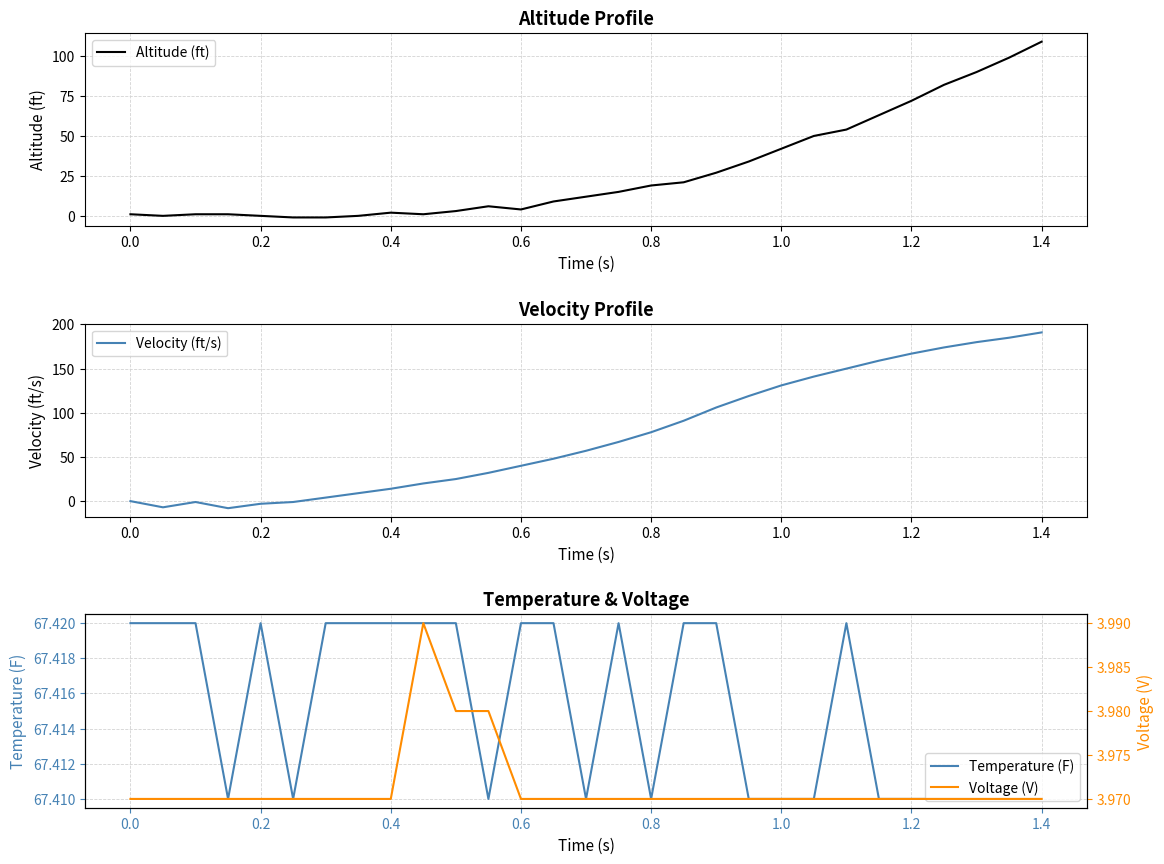

True or false: Voltage (V) and Temperature (F) intersect in this chart.

False